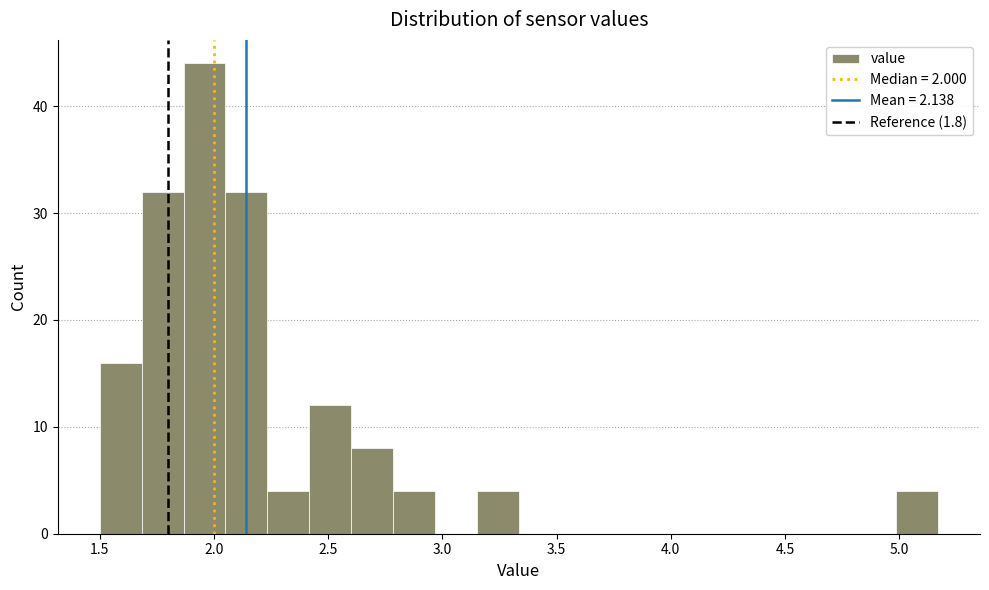

Read against the x-axis, roughly where is the centre of the tallest bar?

1.95